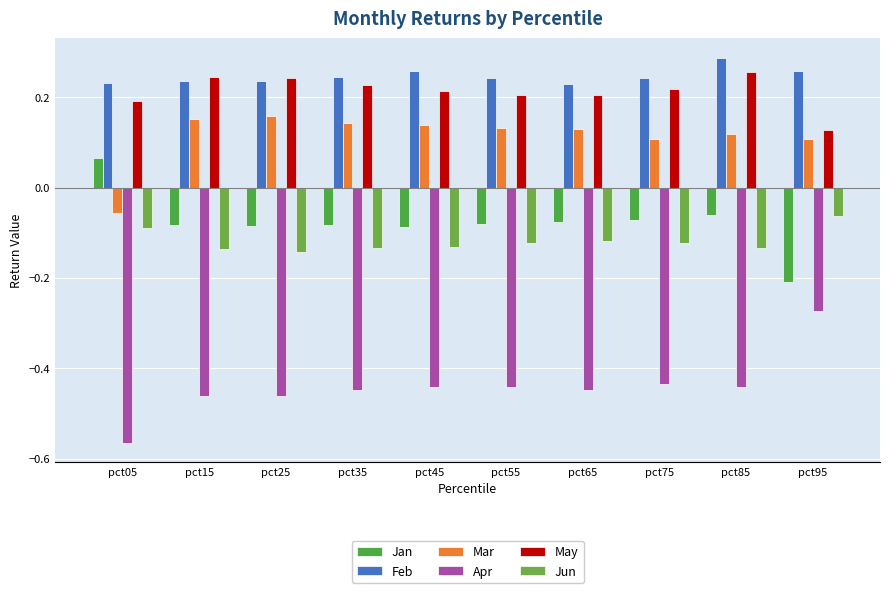

Which series has the largest range (max minus min)?

Apr